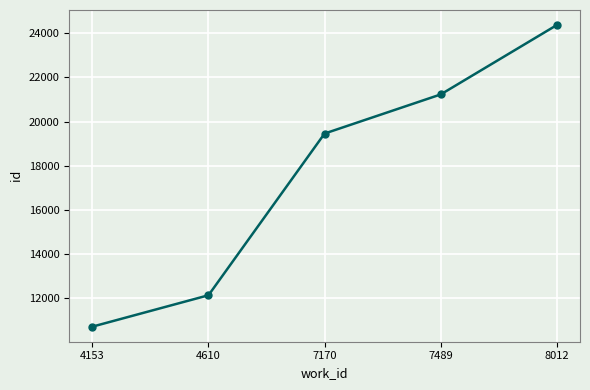

What is the value of the 2nd point from the left?

12137